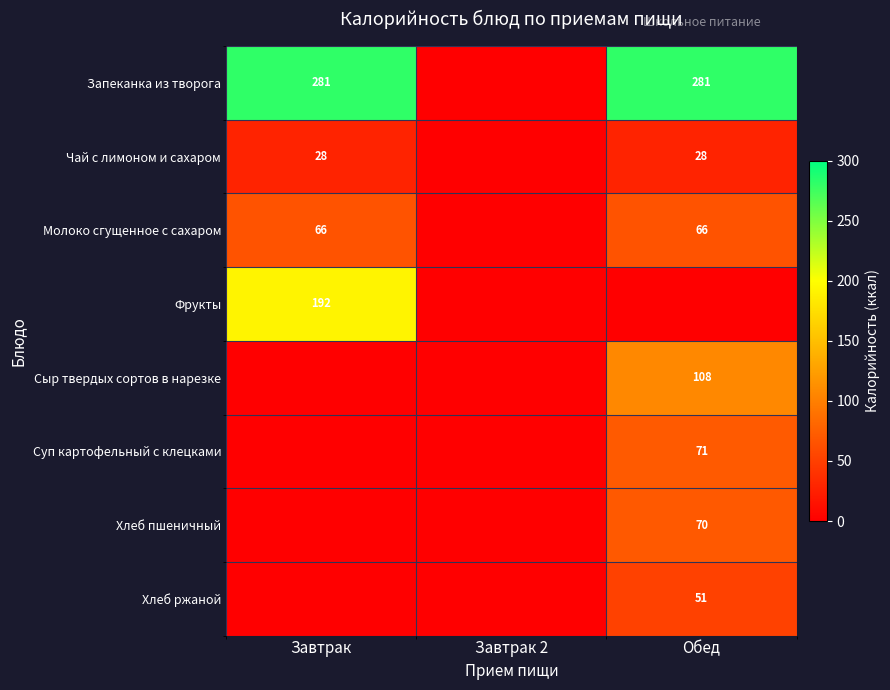

At how many categories does at least one series exceed 253?

2